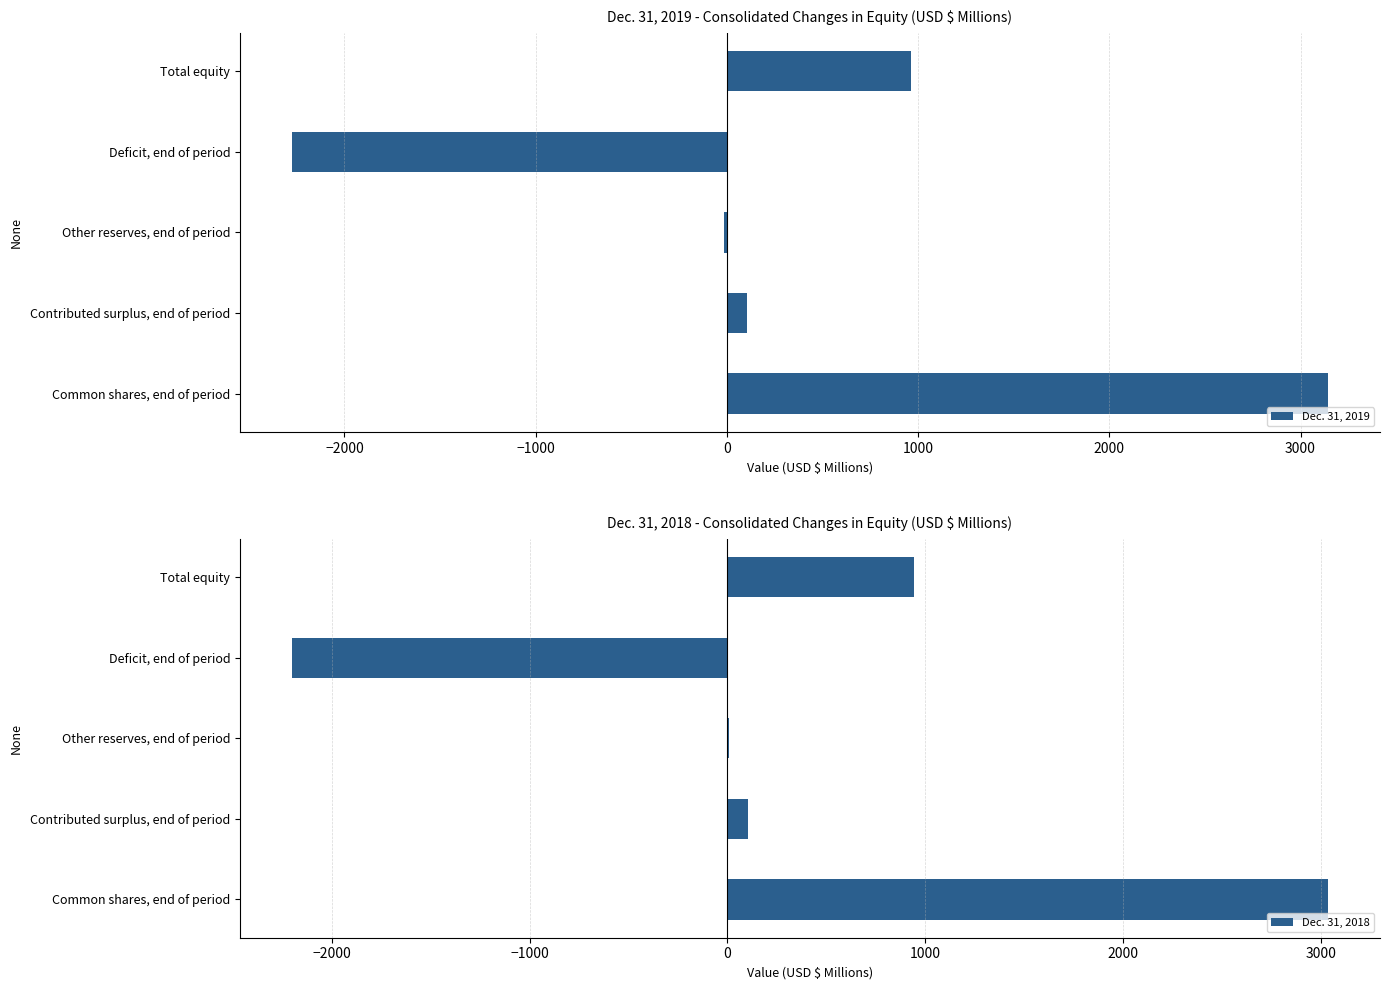

Reading right to left, list all the values displayed in this chart.

Dec. 31, 2019: 961.3	-2275.3	-13.6	105.7	3144.5
Dec. 31, 2018: 944.5	-2201.8	6.1	105.0	3035.2